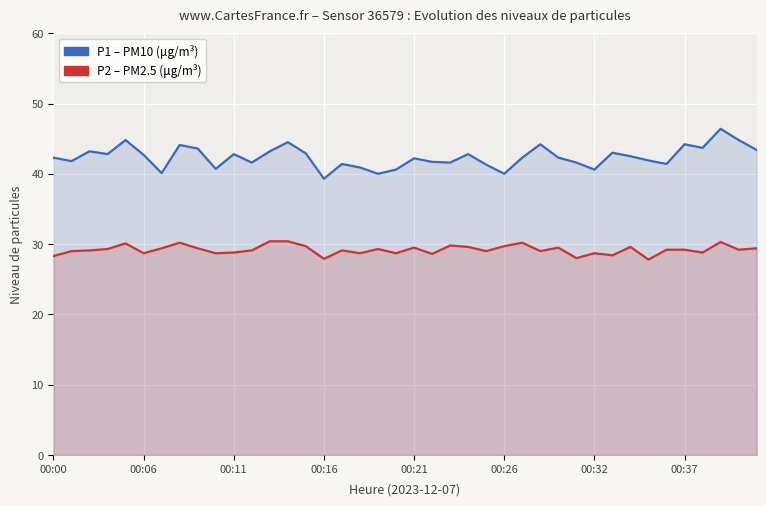

Count the number of data series in this chart.

2